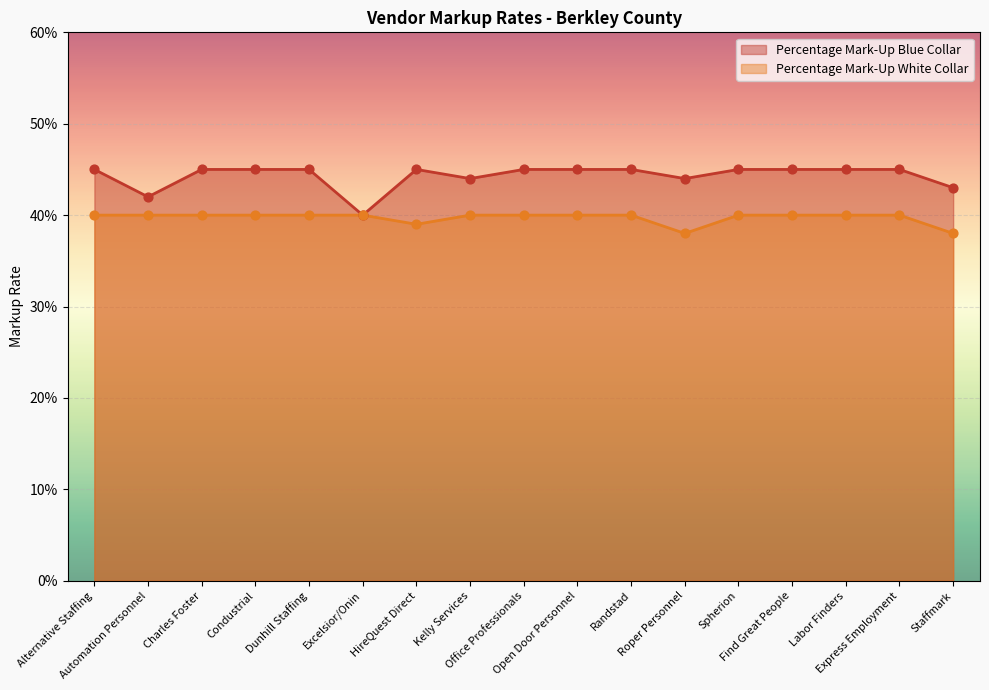

What is the total value across all series at Automation Personnel?

0.8